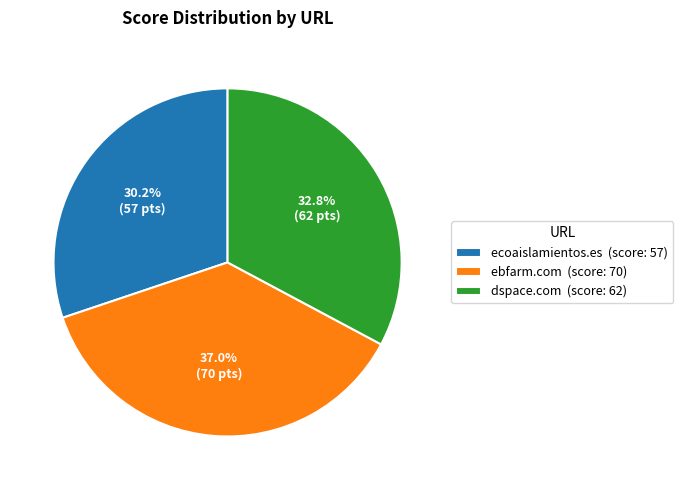

Approximately how many times larger is the value at dspace.com compared to ebfarm.com?

0.9